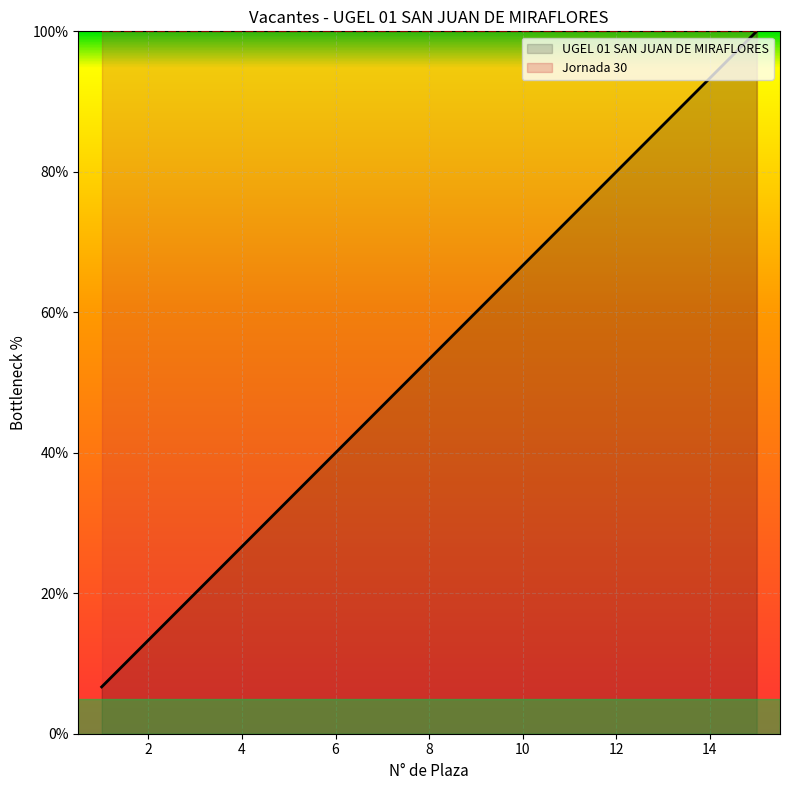

Which category has the lowest value across all series?

1